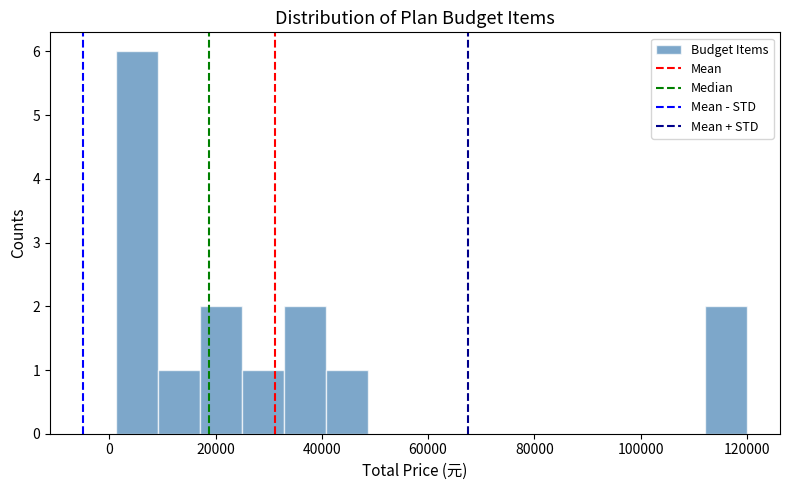

Around what value on the x-axis is the tallest bar? Give the approximate position of its centre, as read against the axis.

6000